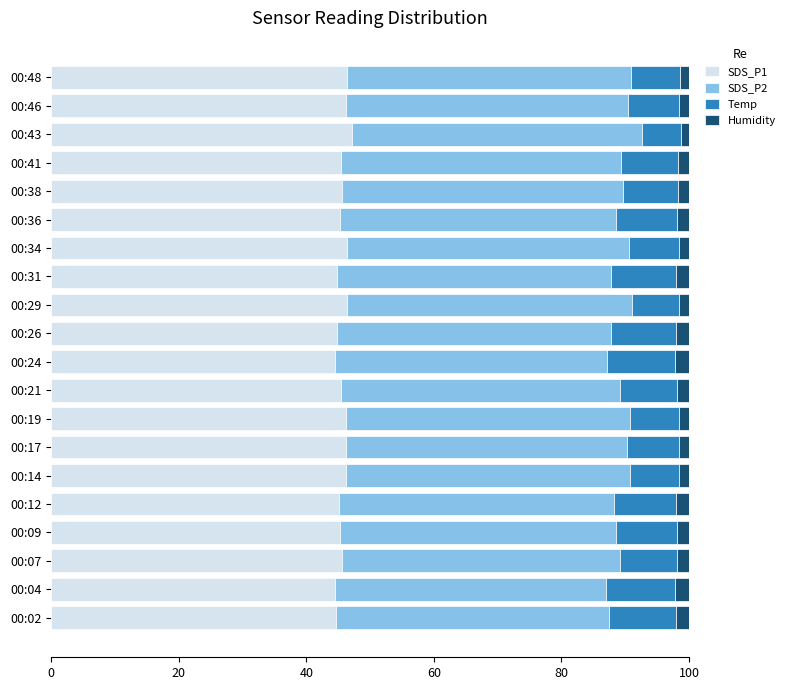

Is it true that SDS_P1 equals 72.8 at 00:46?

False